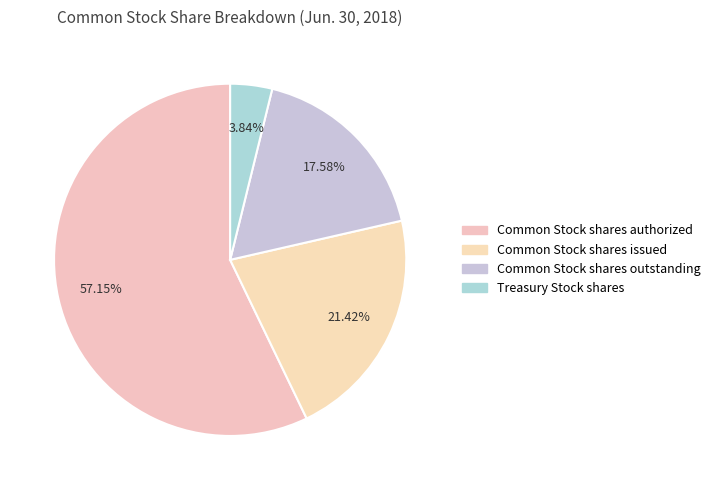

Between Common Stock shares outstanding and Common Stock shares issued, which is larger?

Common Stock shares issued